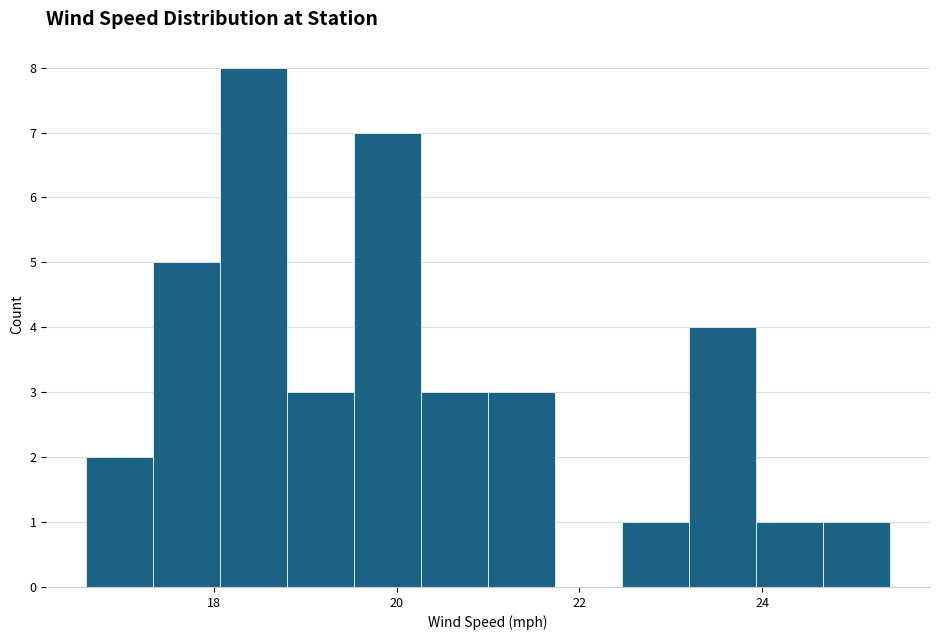

Read against the x-axis, roughly where is the centre of the tallest bar?

18.4